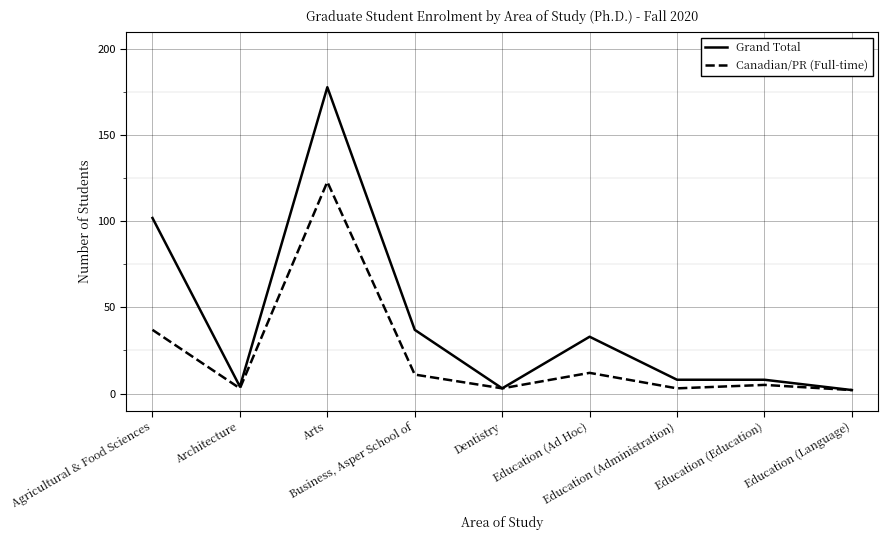

Which category has the highest value across all series?

Arts